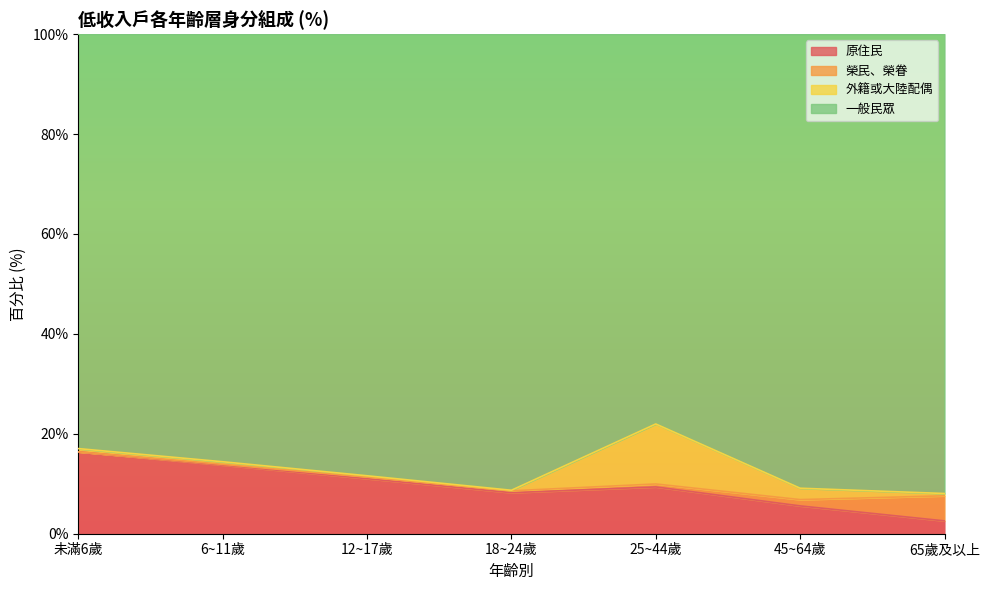

How many categories are shown in the chart?

7